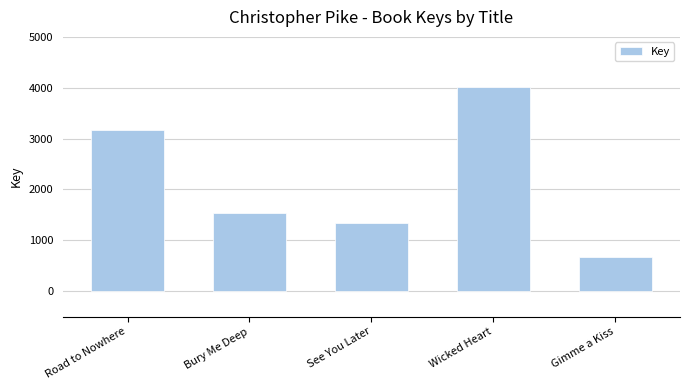

What is the change in value from Bury Me Deep to See You Later?

-192